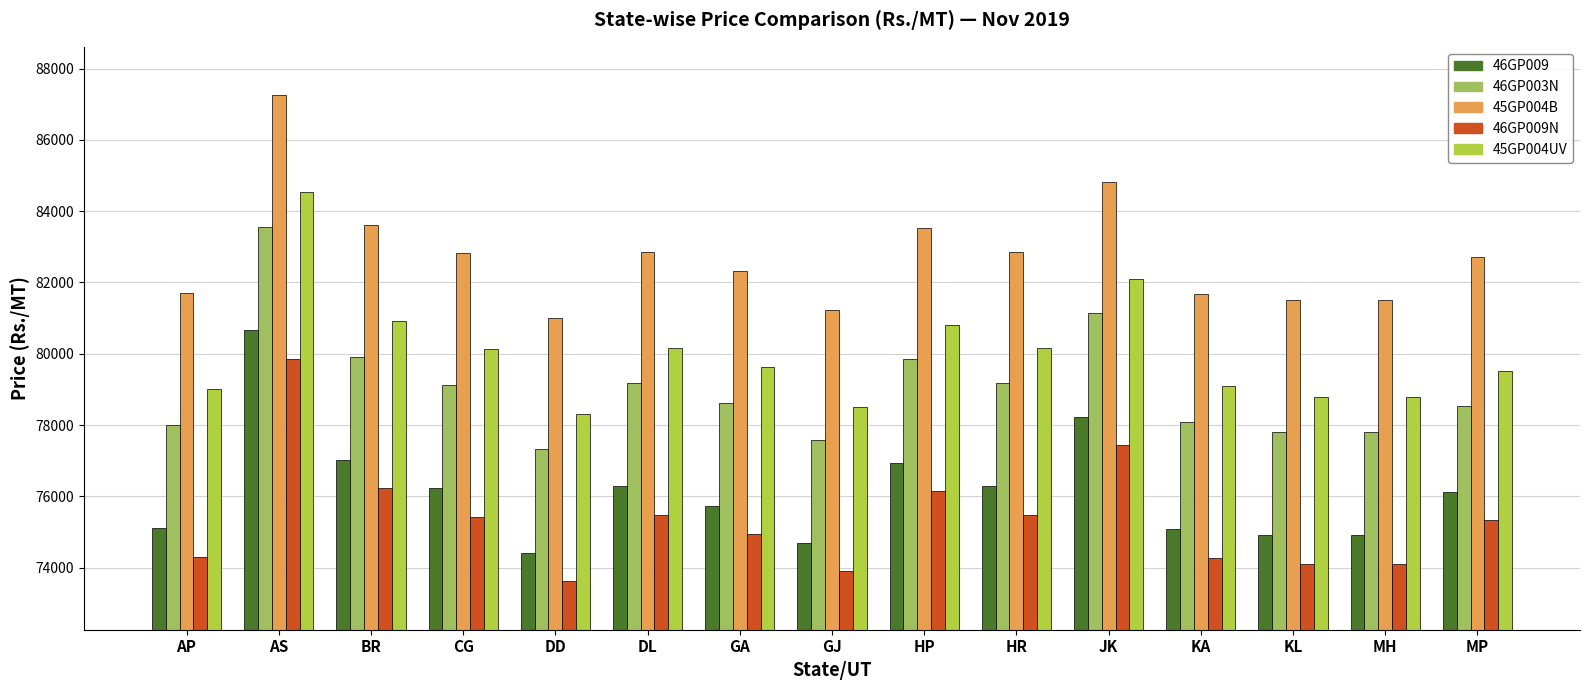

Is the value of 45GP004B at AP greater than the value of 45GP004UV at MP?

Yes